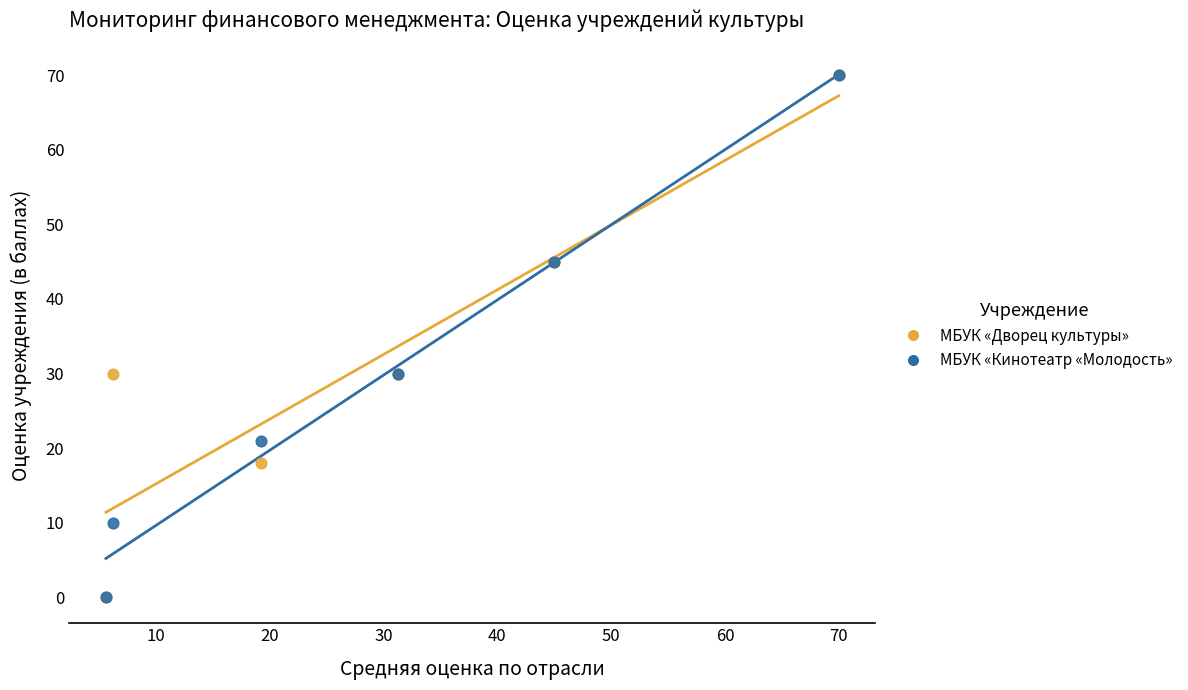

What are all the series names shown in the legend?

МБУК «Дворец культуры», МБУК «Кинотеатр «Молодость»